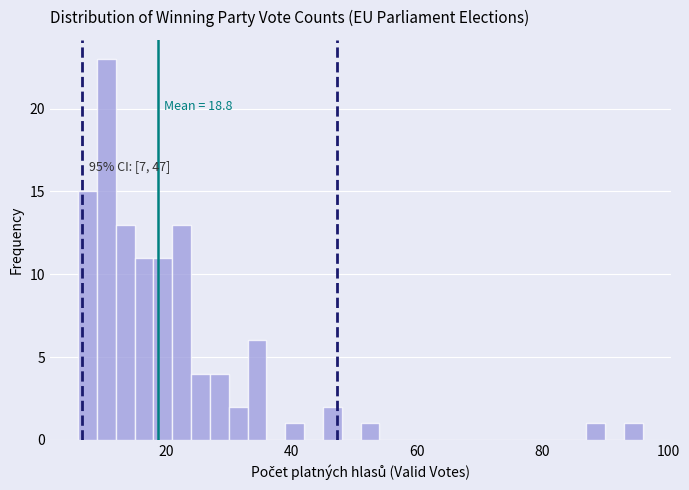

Around what value on the x-axis is the tallest bar? Give the approximate position of its centre, as read against the axis.

10